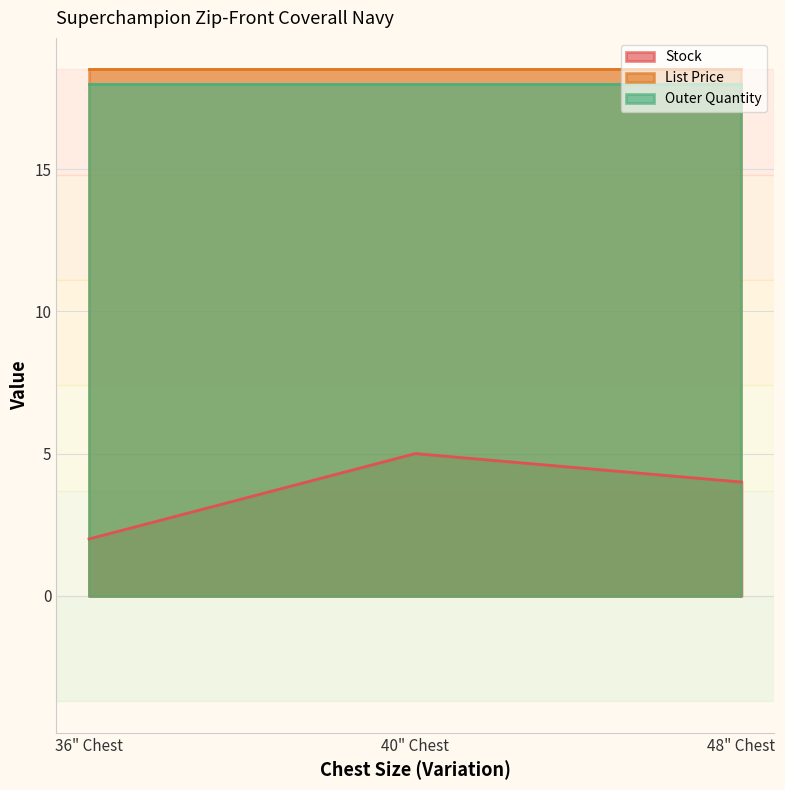

Which series has the largest total across all categories?

List Price